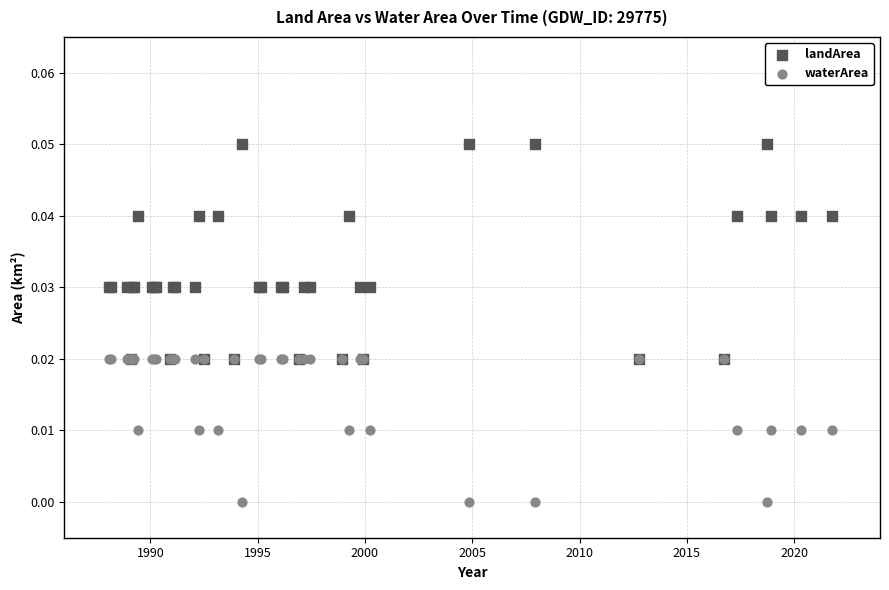

Which series has the largest Y range (max minus min)?

landArea